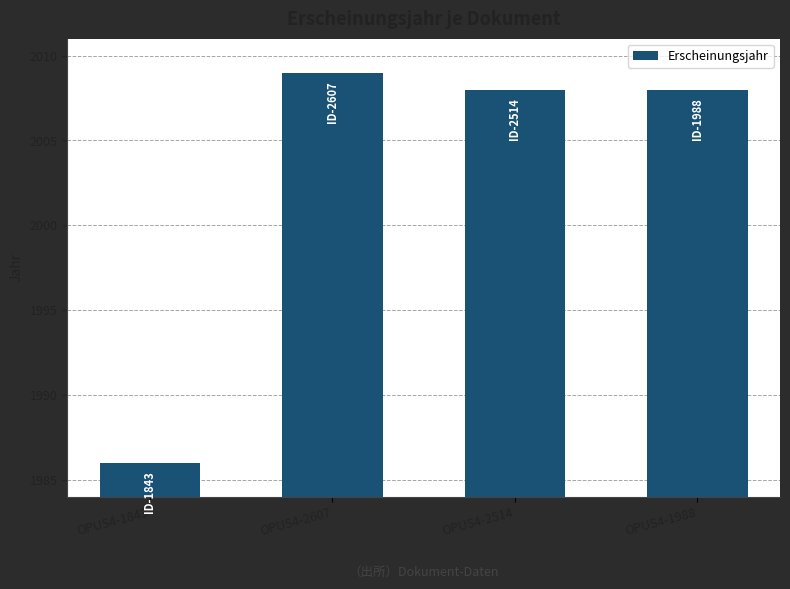

What value does the data have at OPUS4-2607, to the nearest 5?

2010